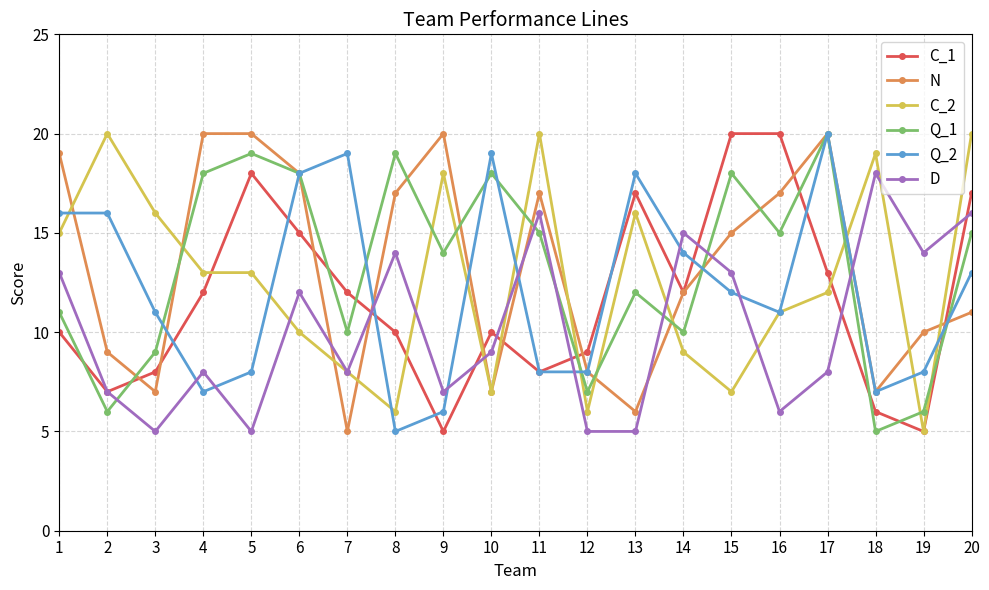

What are all the series names shown in the legend?

C_1, N, C_2, Q_1, Q_2, D